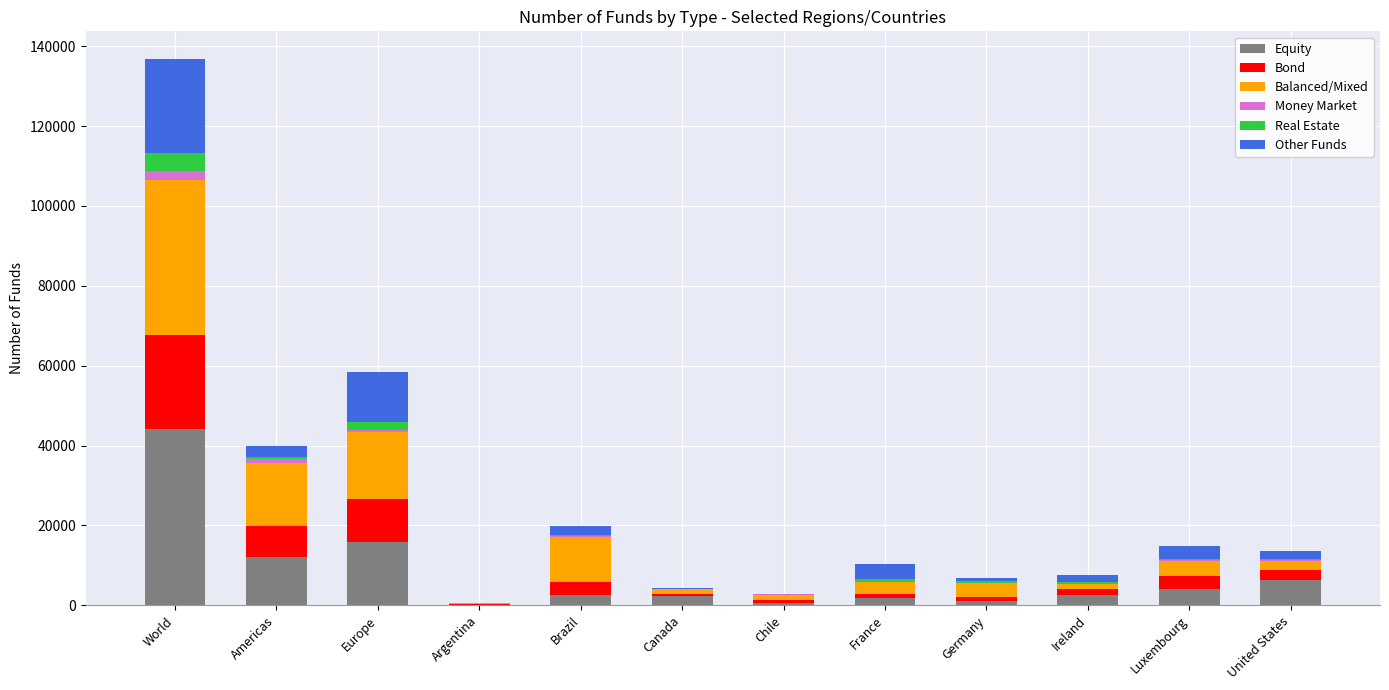

What is the highest value of the Equity series?

44174